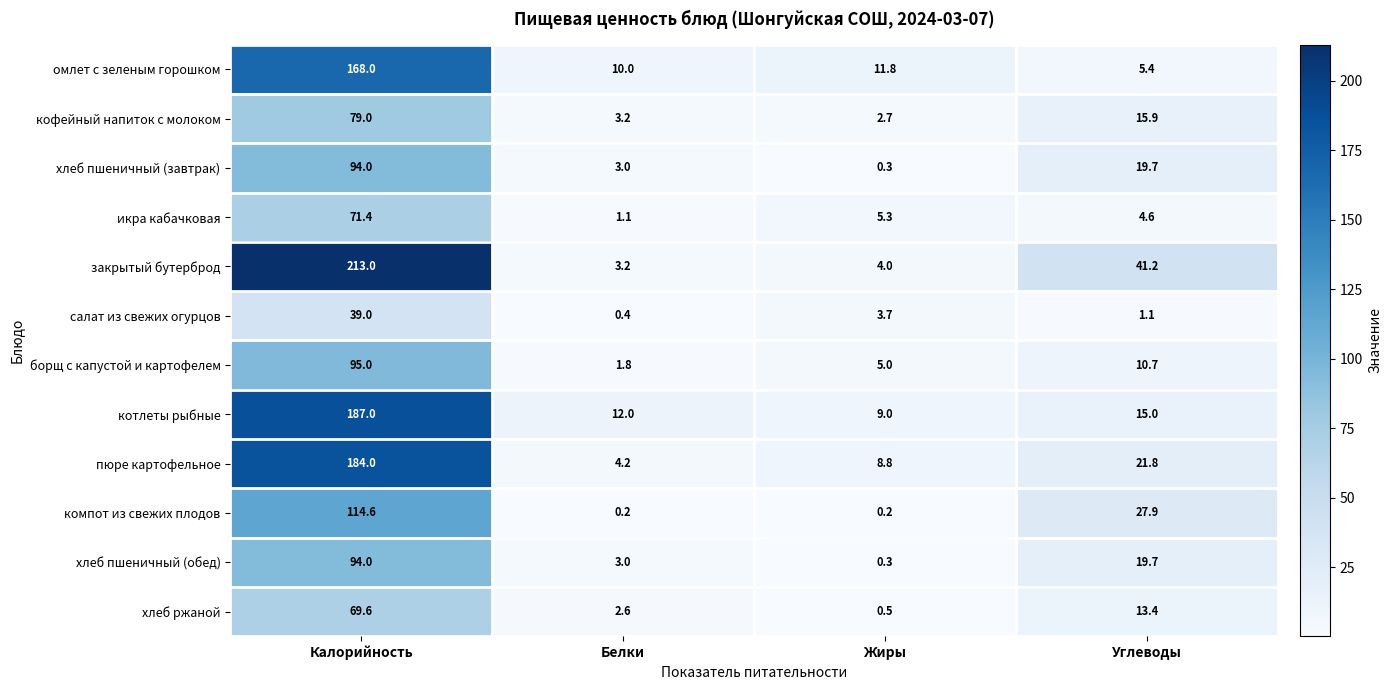

Between Калорийность and Белки, which series saw the biggest shift?

закрытый бутерброд